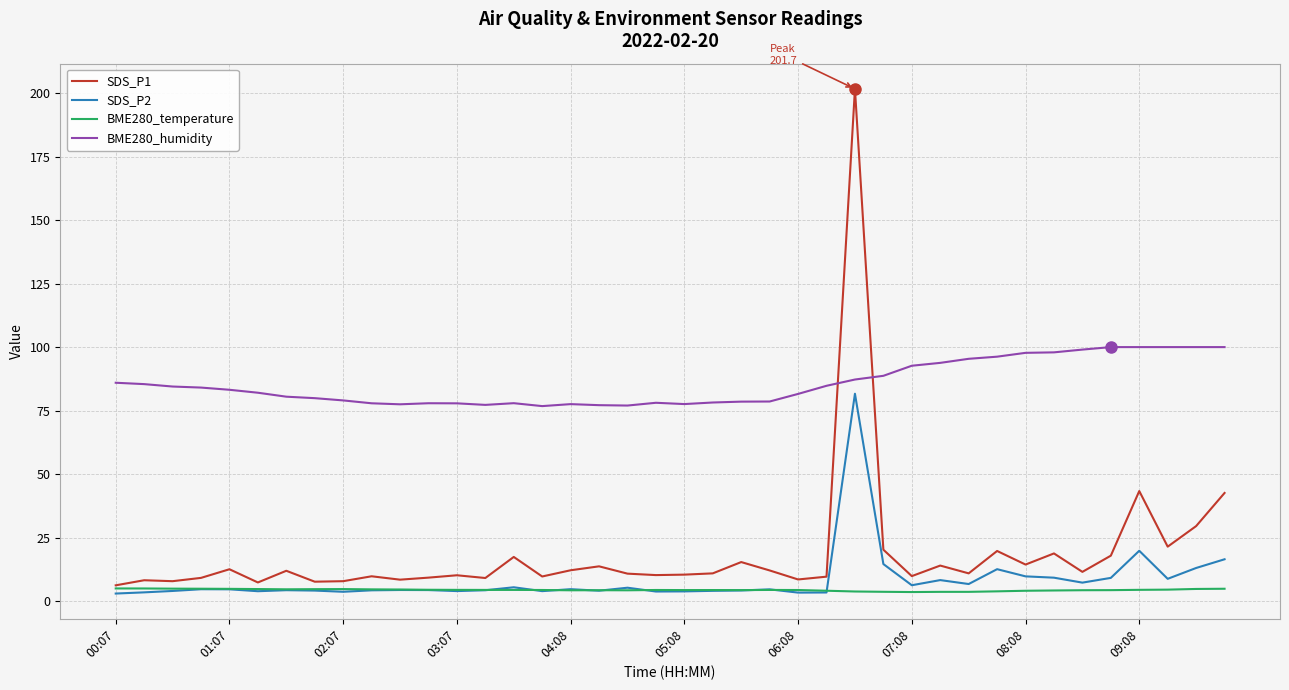

Which series has the largest total across all categories?

BME280_humidity